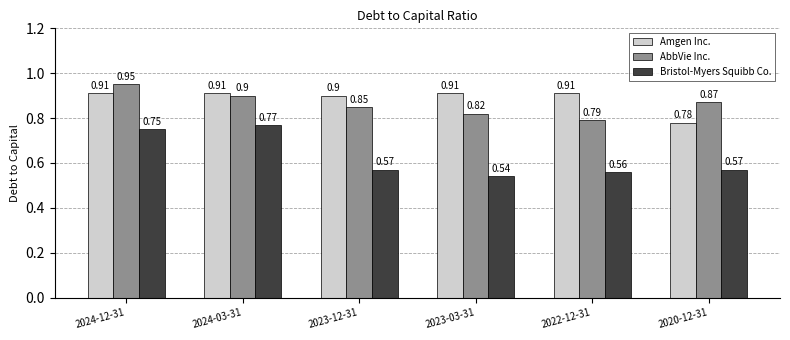

Which series has the widest spread of values?

Bristol-Myers Squibb Co.